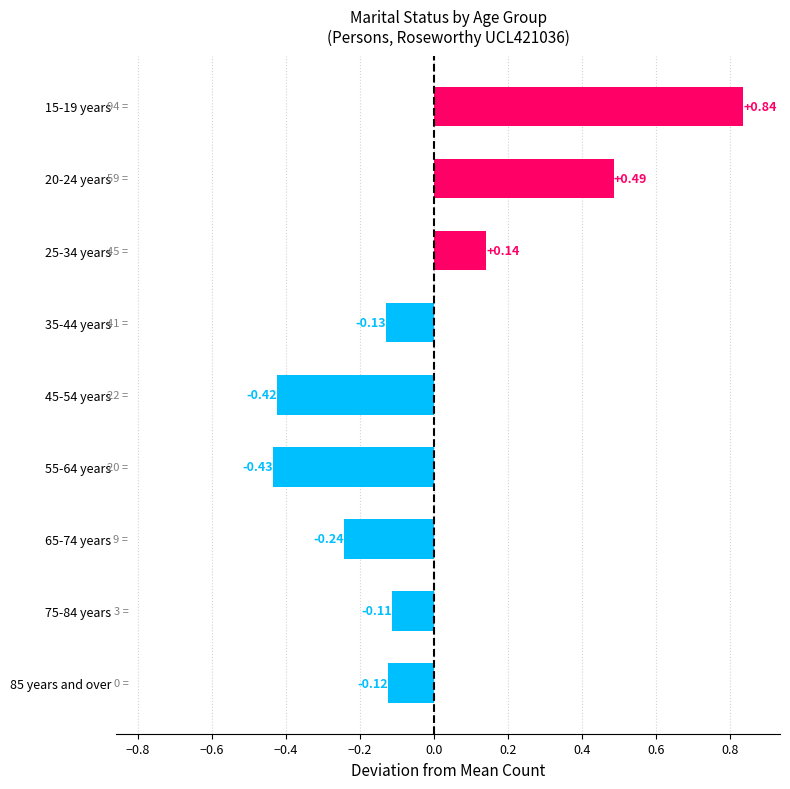

Which has a higher value, 25-34 years or 15-19 years?

15-19 years